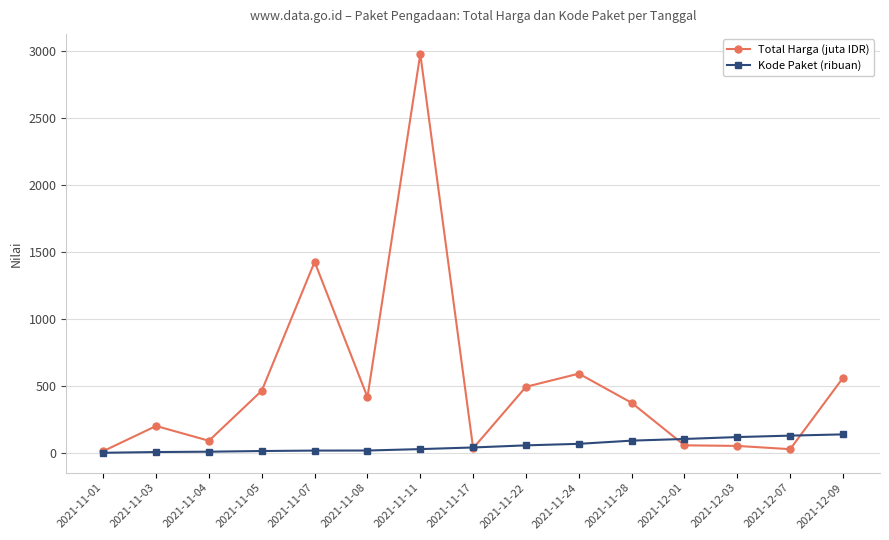

What is the minimum value shown in the chart?

0.5